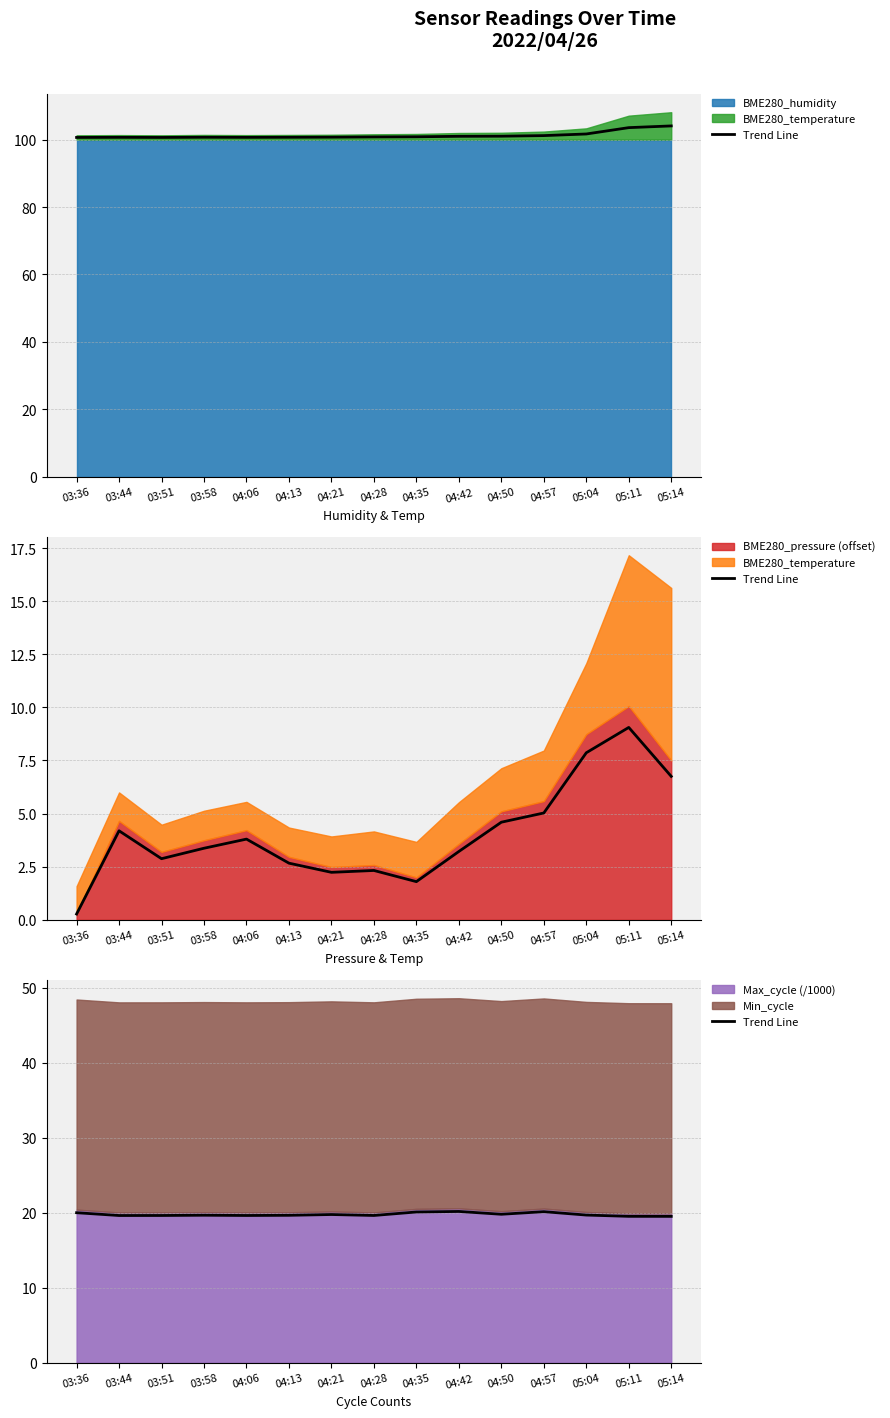

At which category does the data reach its first local peak?

03:58